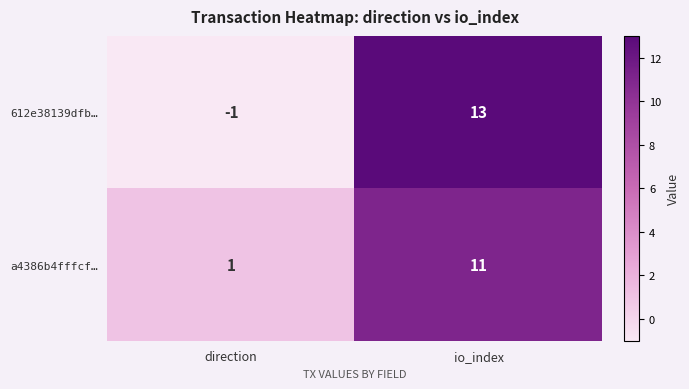

What is the maximum value shown in the chart?

13